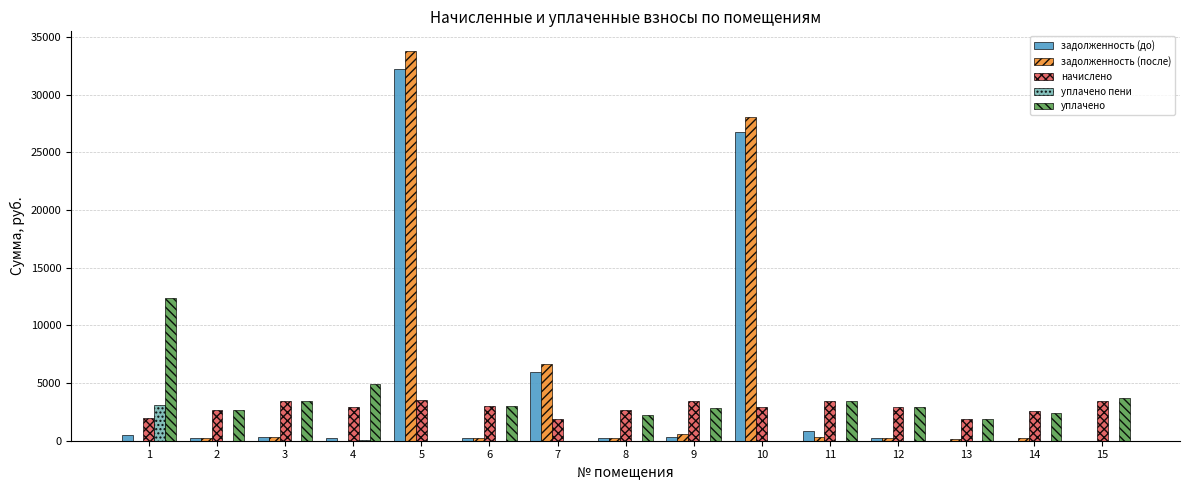

How many data points in задолженность (после) are above 246?

8